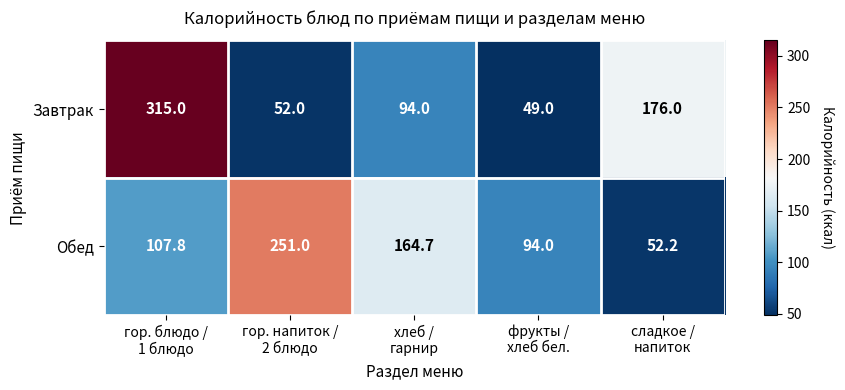

What is the difference between the highest and lowest values at гор. напиток /
2 блюдо?

199.0